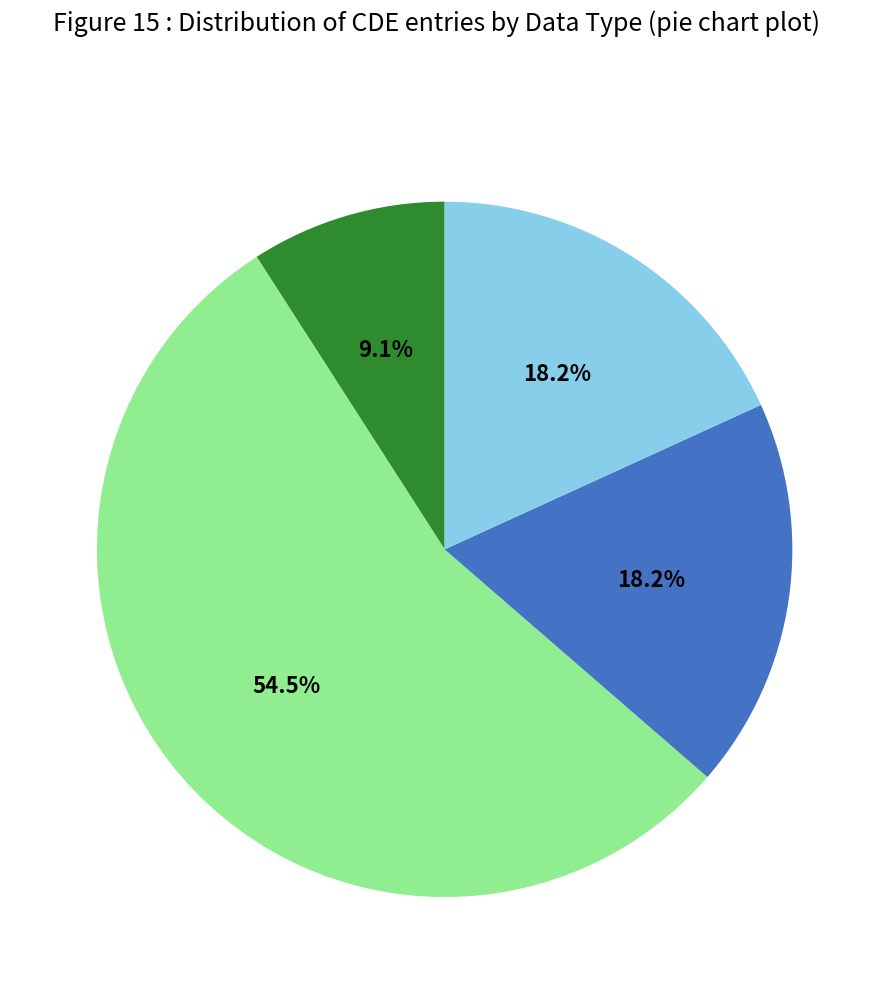

Does any single category account for the majority?

Yes